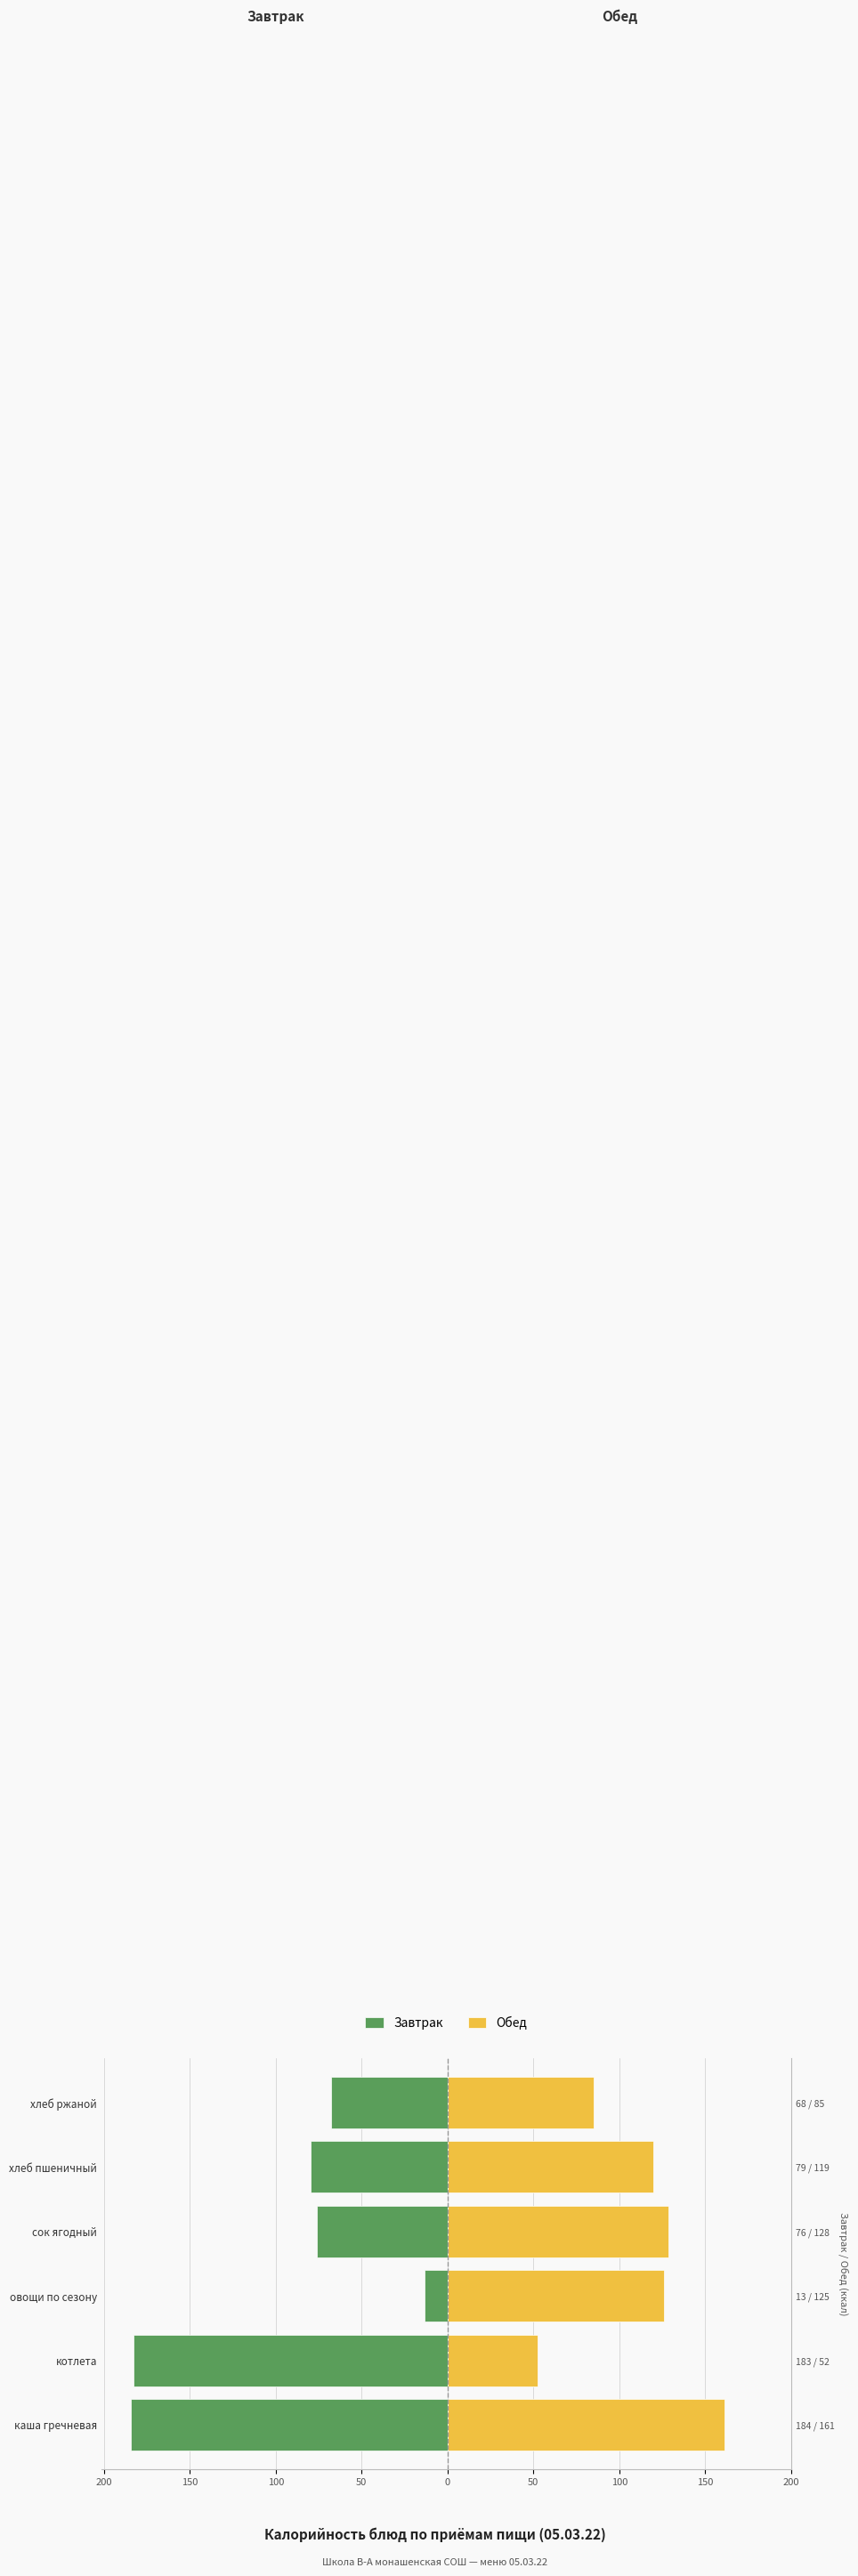

List the series in order of their overall mean, lowest first.

Завтрак, Обед